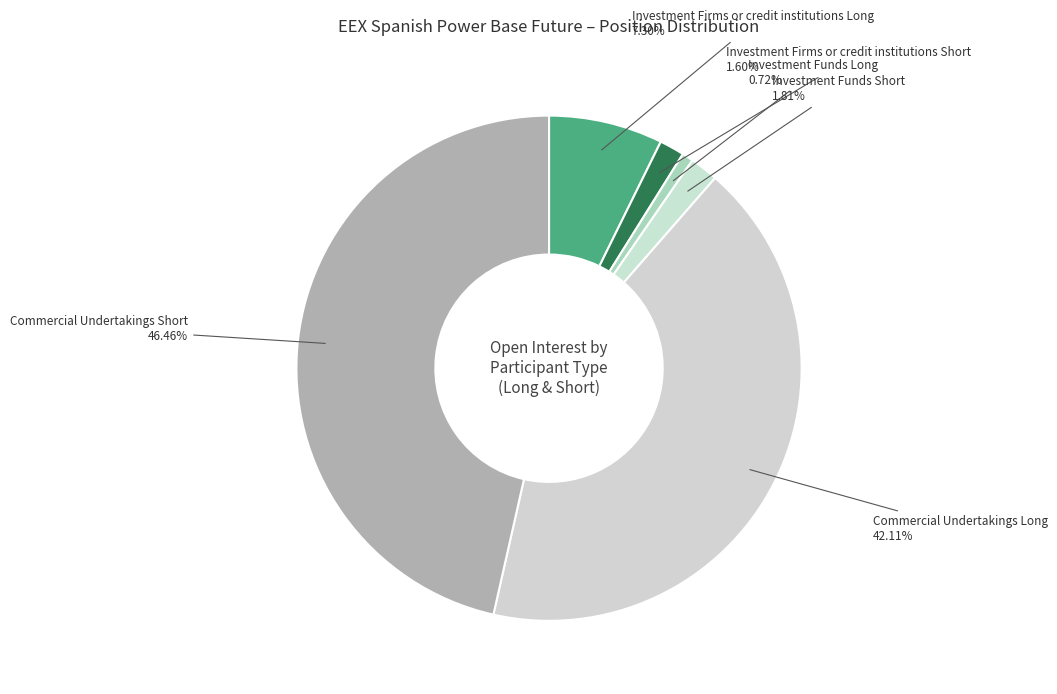

To the nearest percent, what is the average slice percentage?

17%